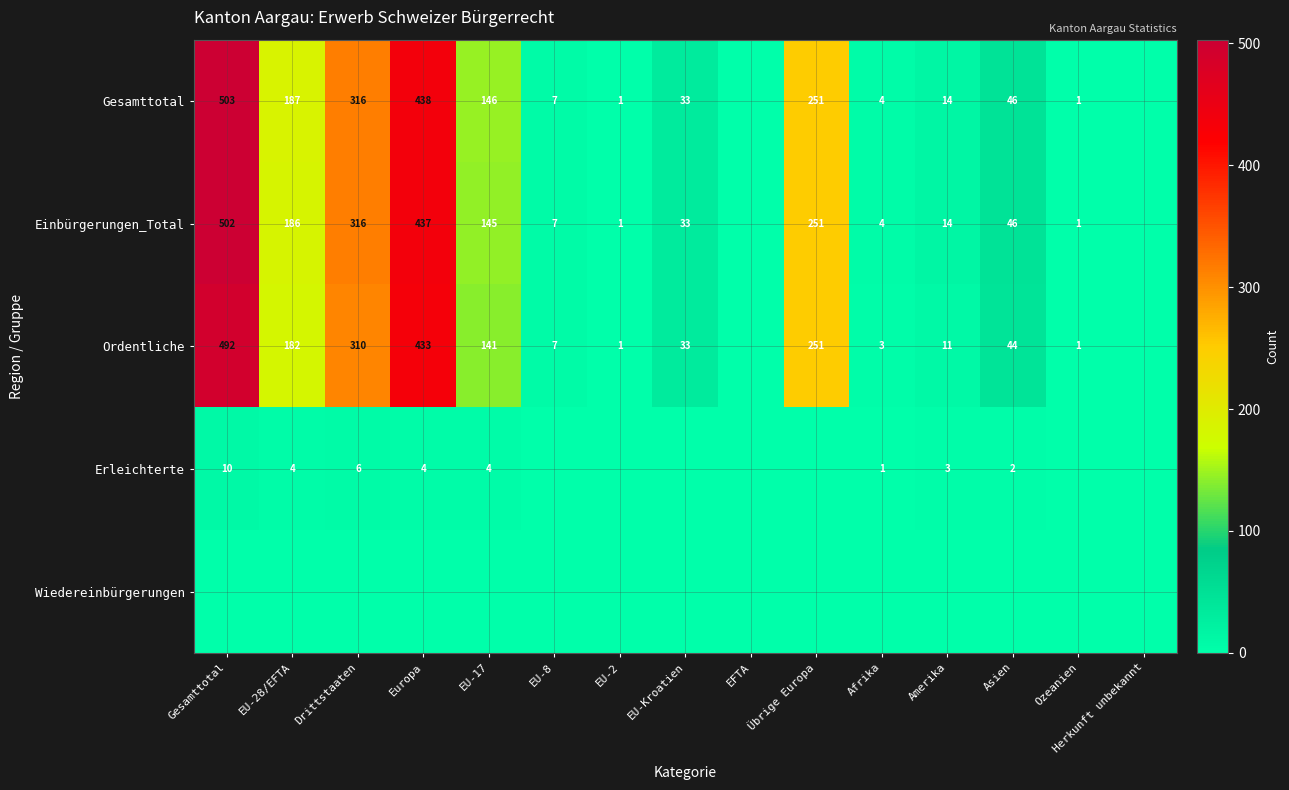

What is the greatest value displayed?

503